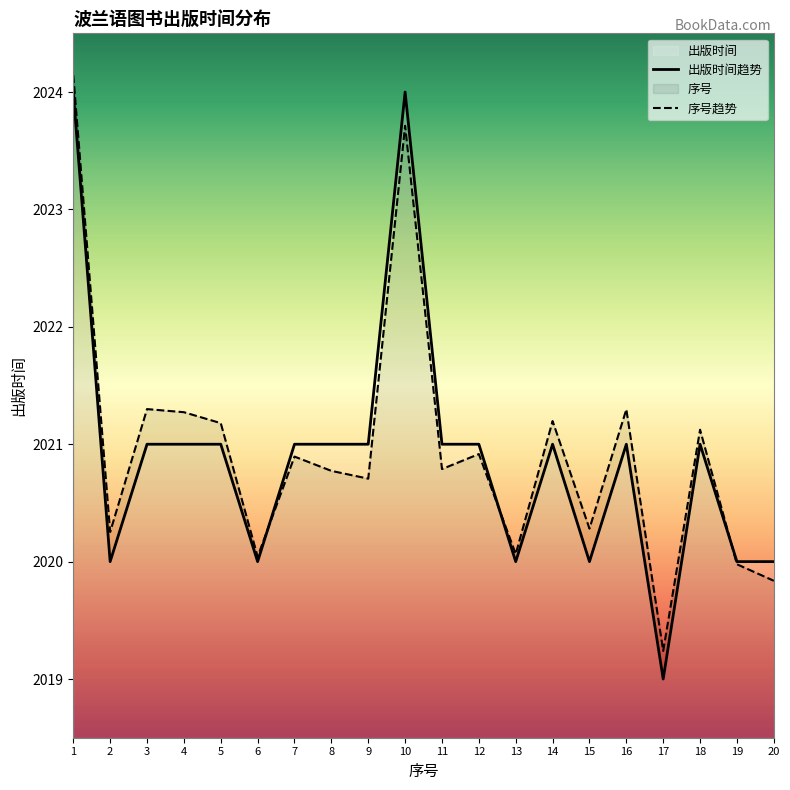

What is the average value?

2021